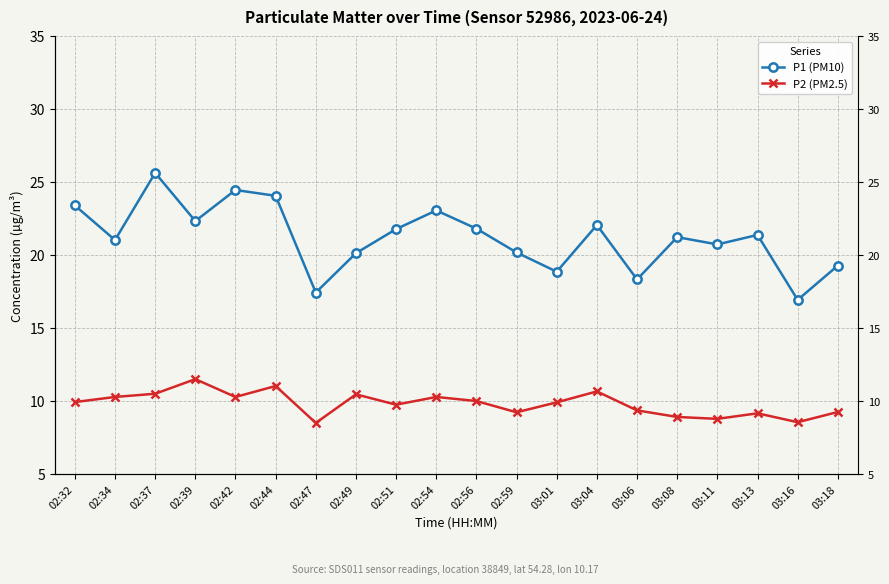

What is the label of the 12th point from the right?

02:51